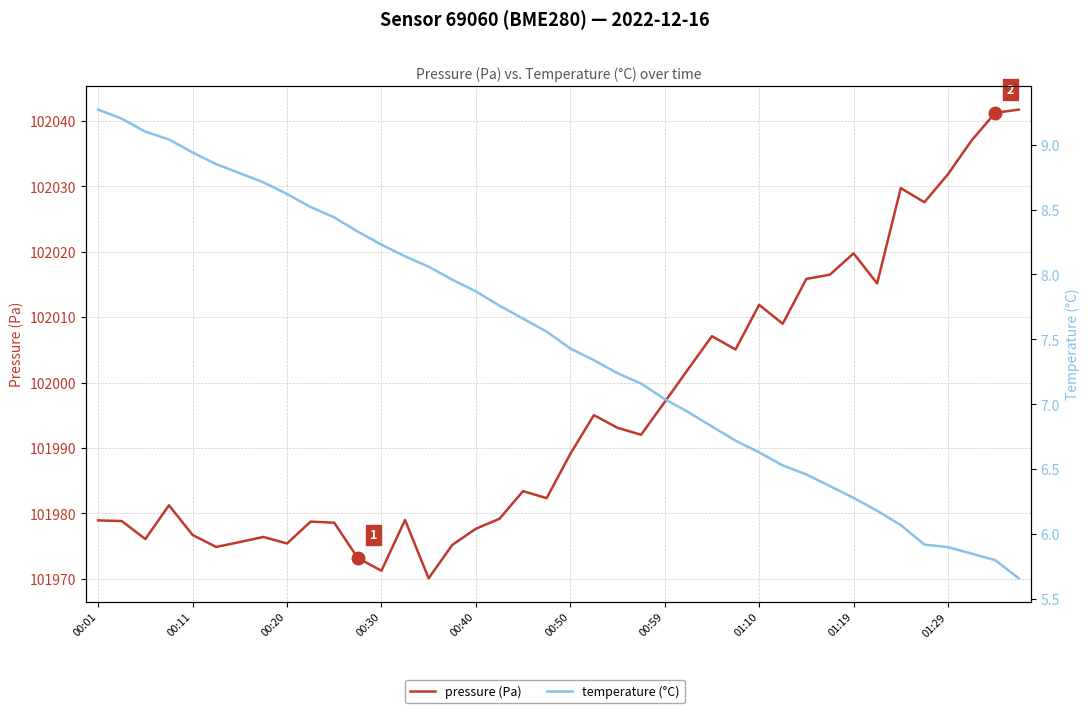

List the series in order of their peak value, lowest first.

temperature (°C), pressure (Pa)